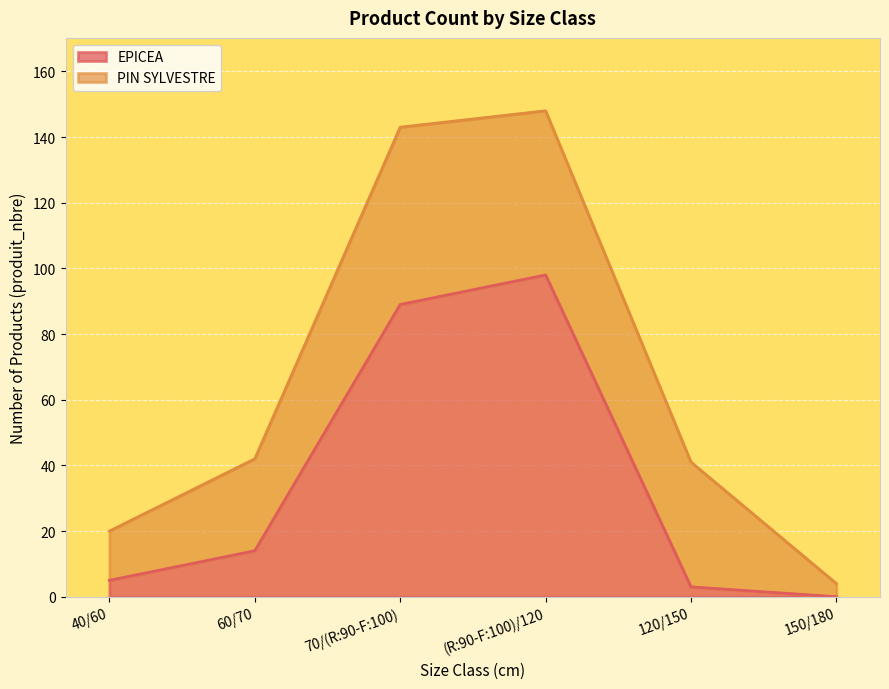

What is the change in value from 70/(R:90-F:100) to (R:90-F:100)/120?

+9